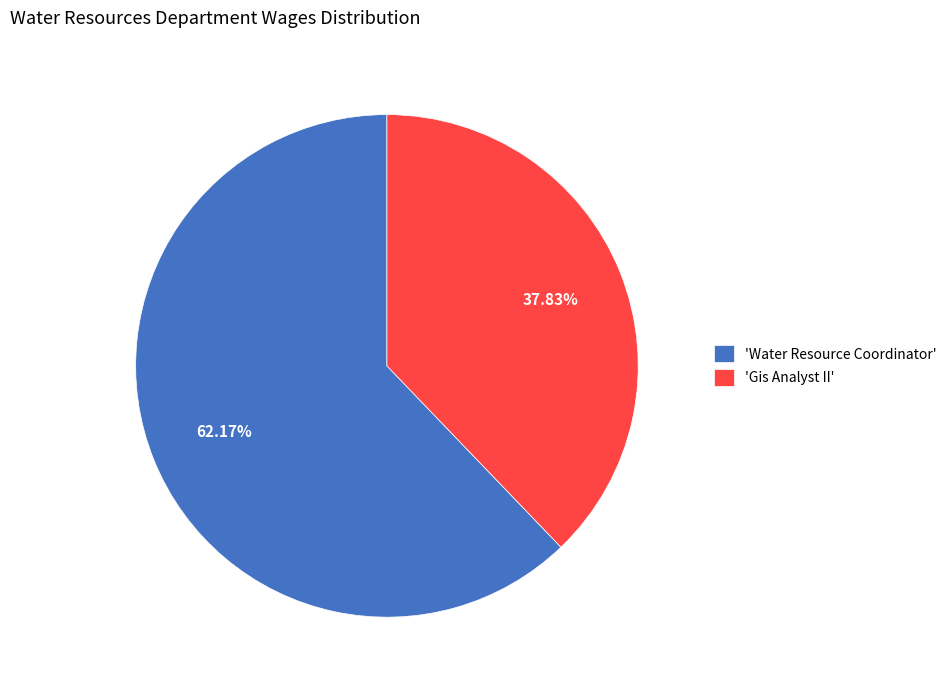

Does 'Gis Analyst II' represent more than half of the total?

No